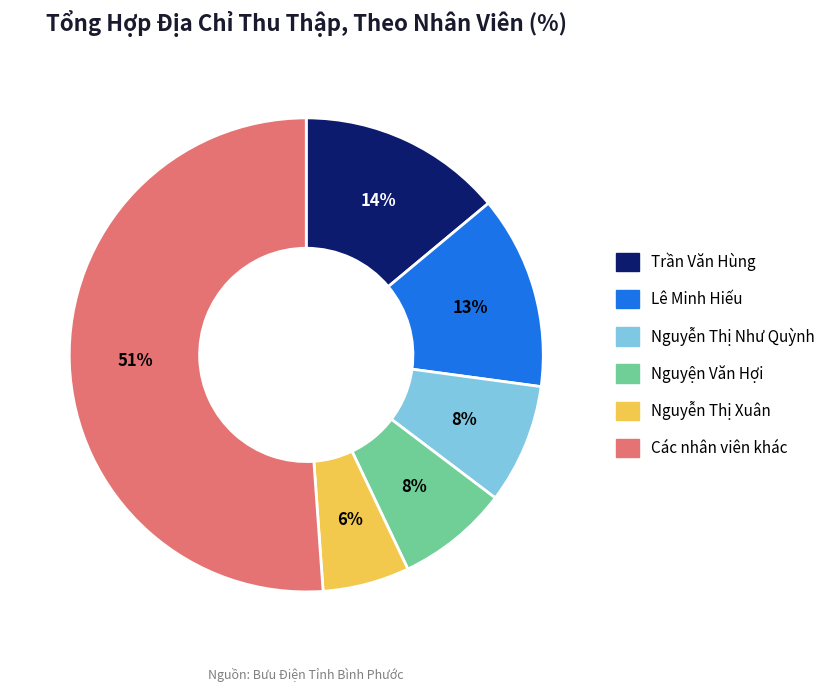

Do Nguyễn Thị Xuân and Lê Minh Hiếu together represent more than half of the pie?

No